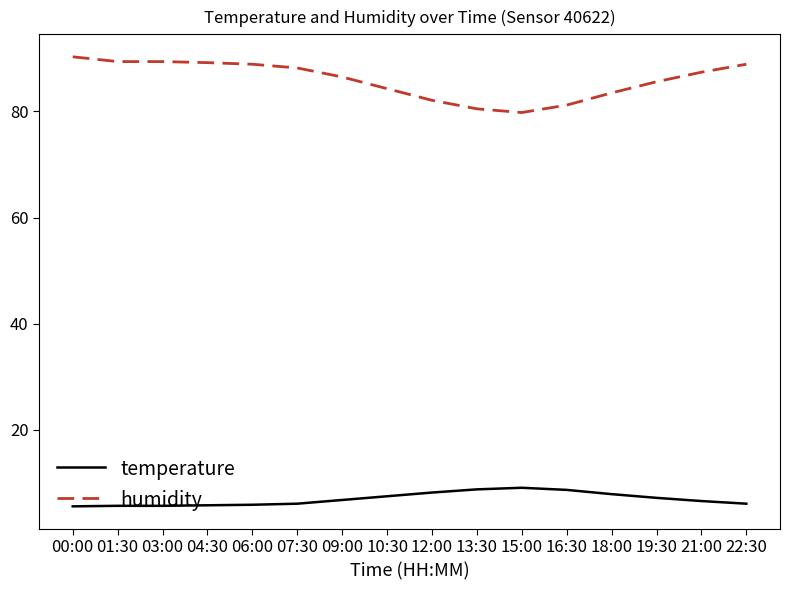

What is the total value across all series at 21:00?

94.0